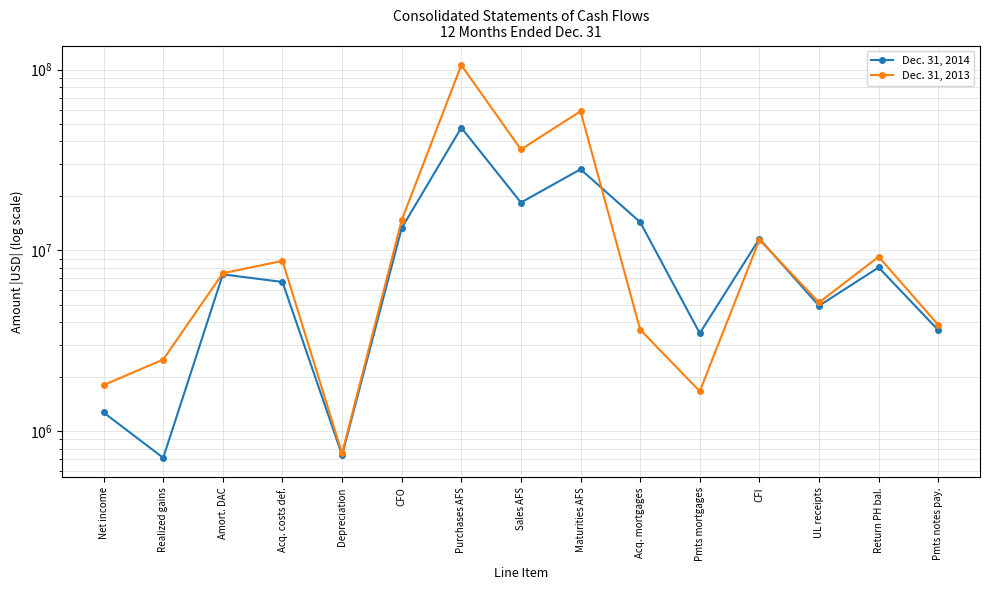

List the series in order of their overall mean, lowest first.

Dec. 31, 2014, Dec. 31, 2013